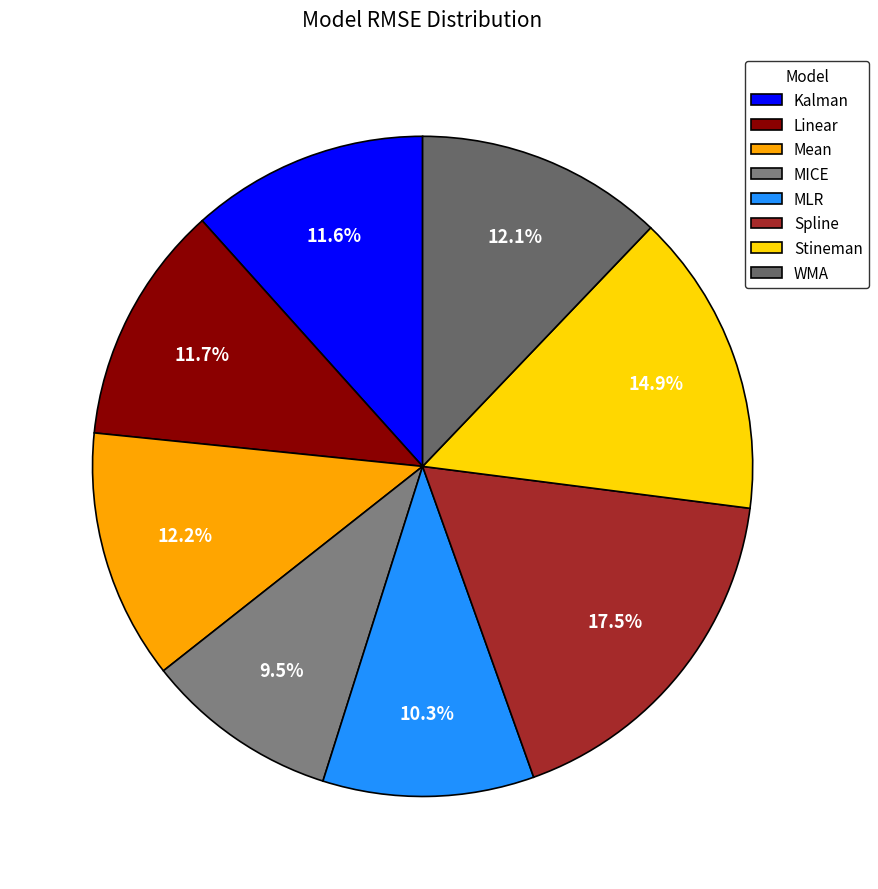

The MICE slice represents 9% of the pie. True or false?

True